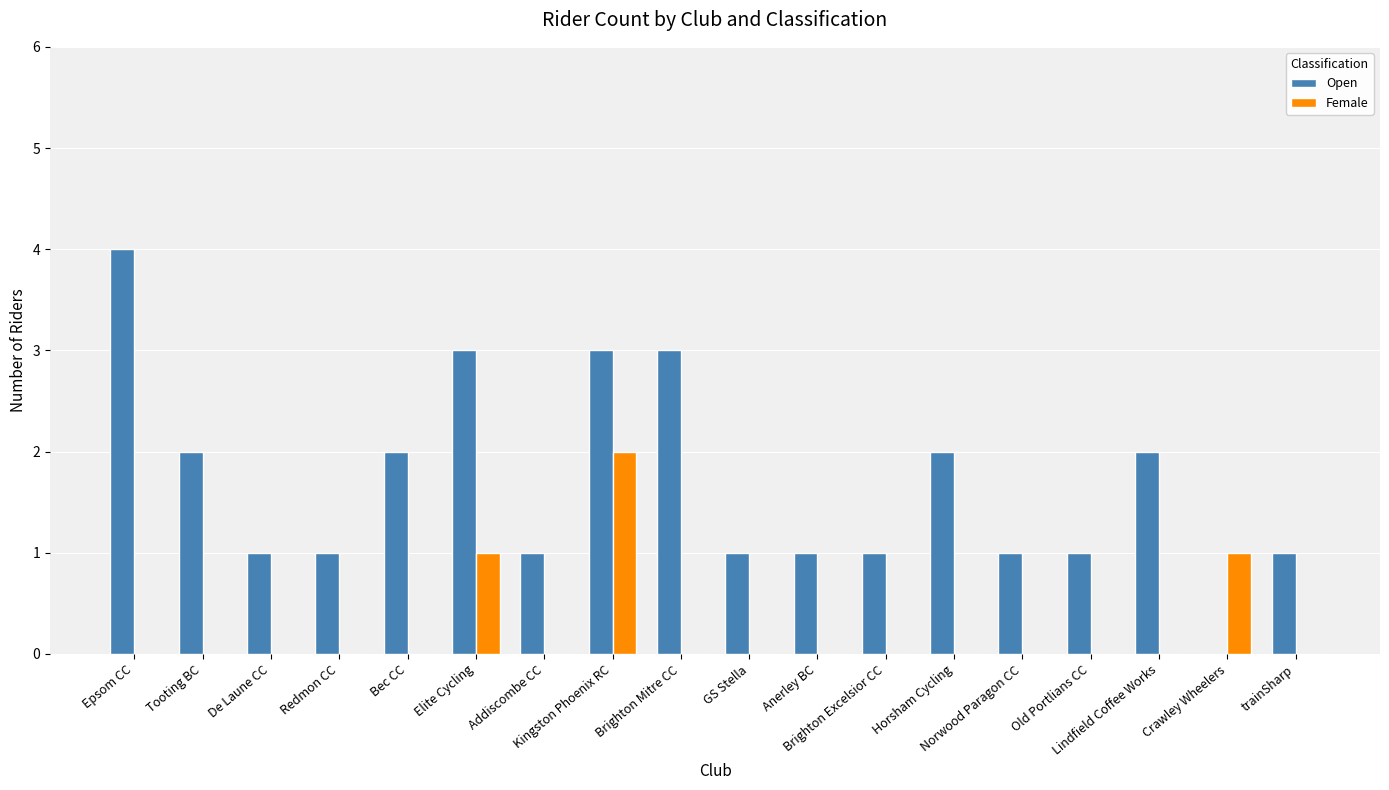

Read the Open value at Brighton Excelsior CC.

1